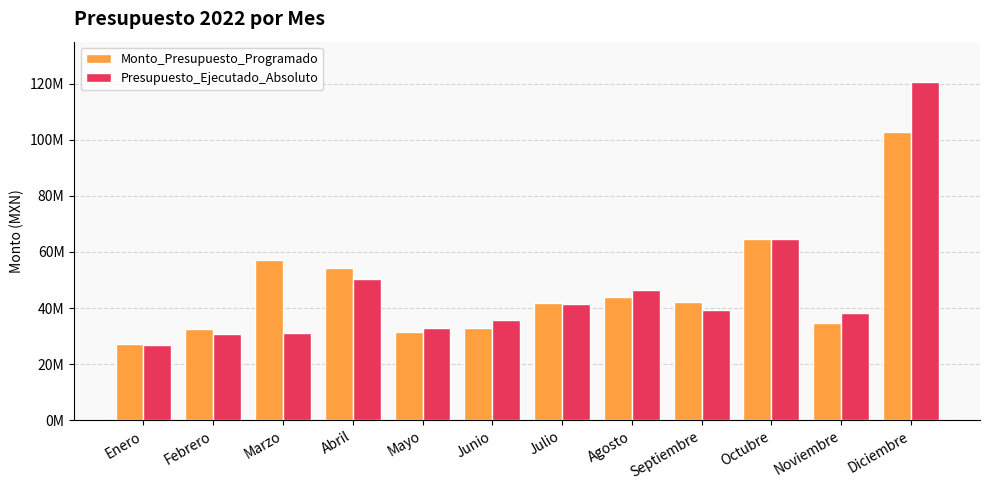

Reading right to left, list all the values displayed in this chart.

Monto_Presupuesto_Programado: 102852252	34631816	64750264	42288257	44061409	41782162	32922077	31310706	54295615	56970455	32499074	27162185
Presupuesto_Ejecutado_Absoluto: 120507381	38309682	64603424	39432608	46450710	41299374	35560988	32738035	50263416	31201789	30828308	26698553